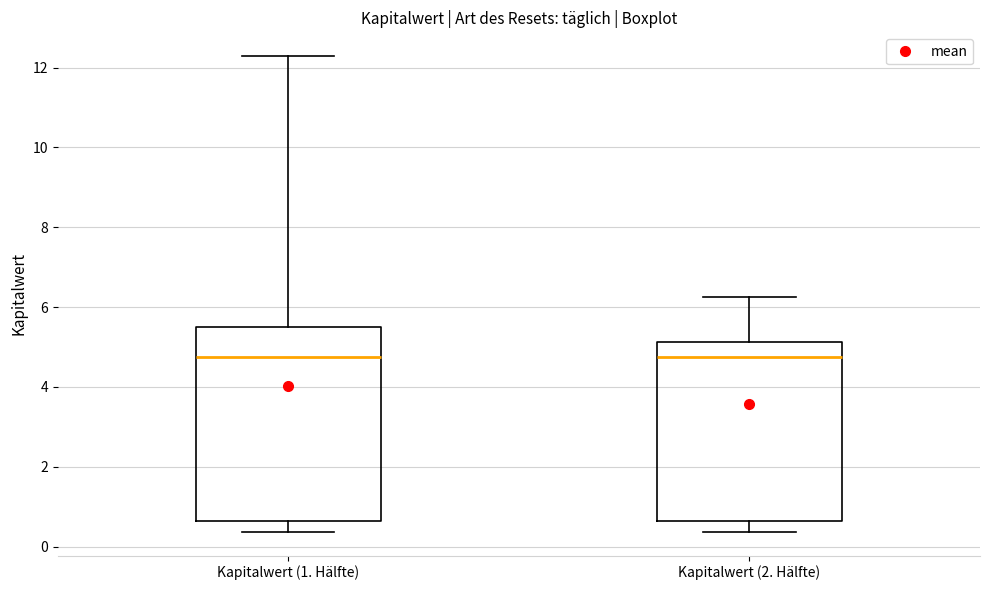

Comparing the boxes themselves (not the whiskers), which one is the tallest?

Kapitalwert (1. Hälfte)